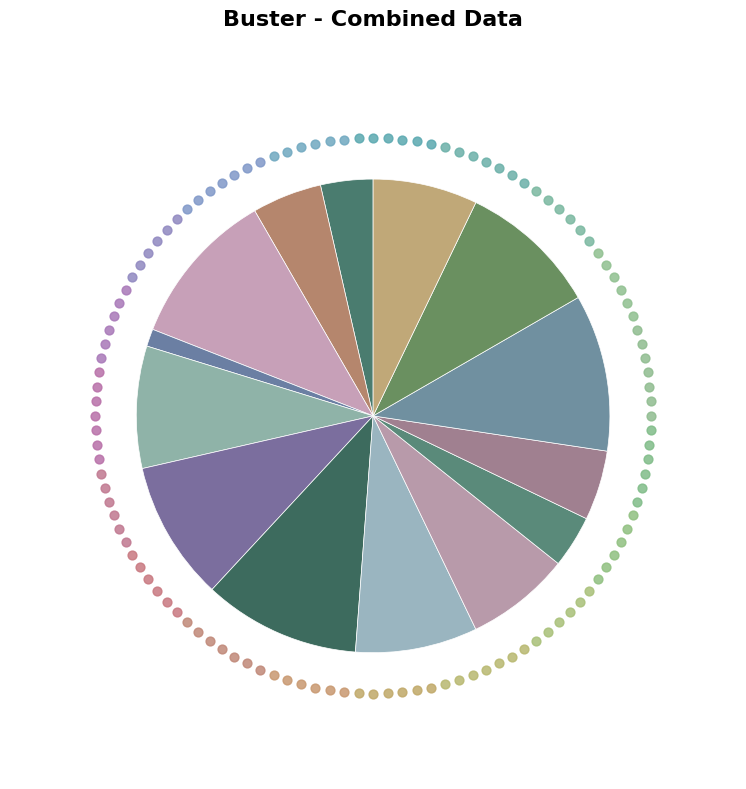

How many segments does this pie chart have?

14